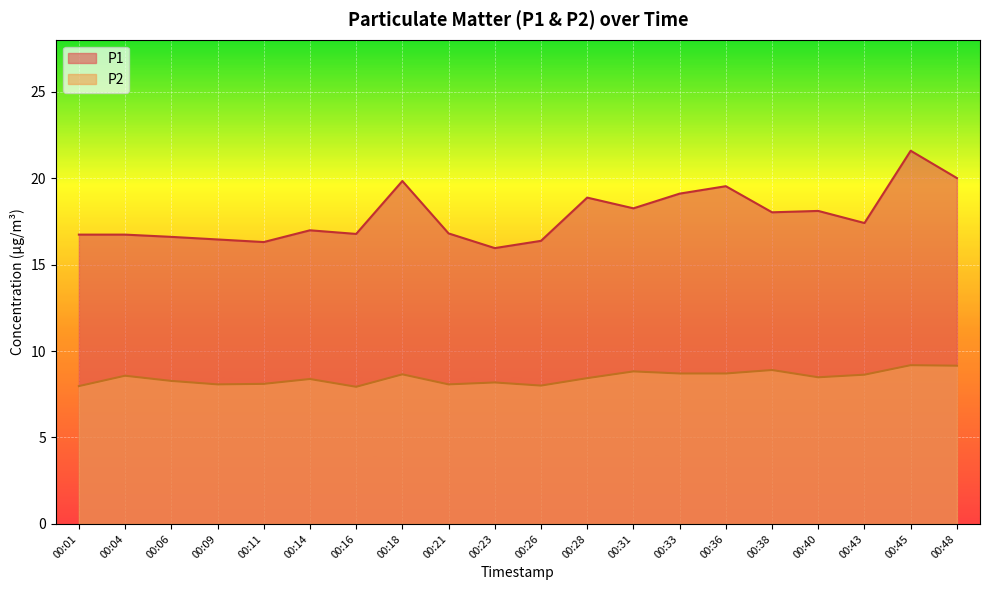

List the labels in order of P1 value, smallest first.

00:23, 00:11, 00:26, 00:09, 00:06, 00:01, 00:04, 00:16, 00:21, 00:14, 00:43, 00:38, 00:40, 00:31, 00:28, 00:33, 00:36, 00:18, 00:48, 00:45